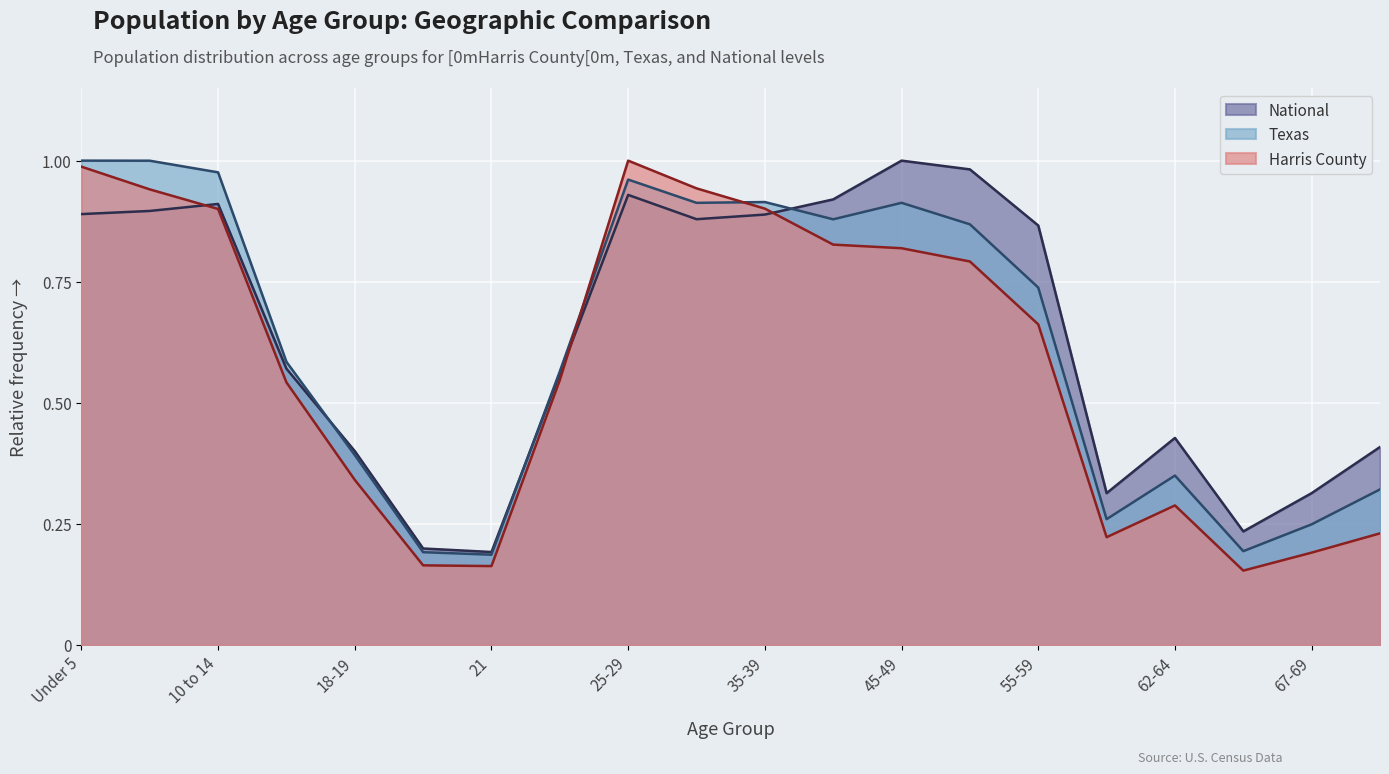

How many times do National and Harris County cross each other?

3